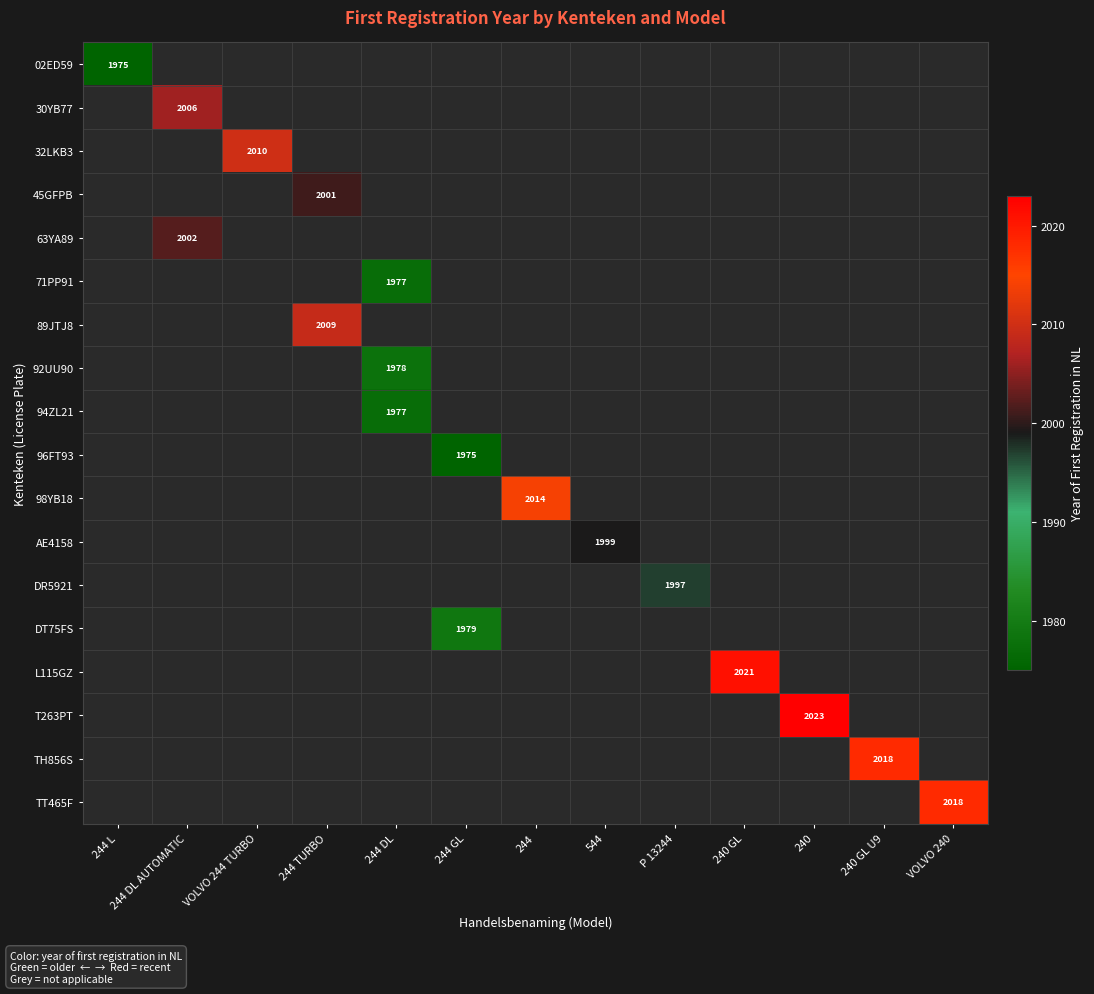

What is the maximum value shown in the chart?

2023